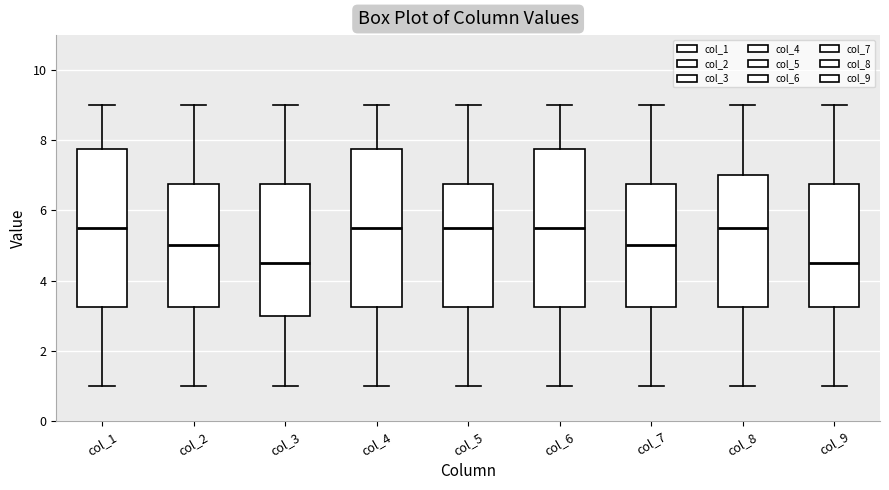

Reading left to right, read every box against the y-axis: the position of its median line, the range the box covers, and the ends of its whiskers. The values are not printed on the chart, so give them approximately, as read against the axis.

col_1: median 5.6, box 3.2 to 7.8, whiskers 1.0 to 9.0
col_2: median 5.0, box 3.2 to 6.8, whiskers 1.0 to 9.0
col_3: median 4.6, box 3.0 to 6.8, whiskers 1.0 to 9.0
col_4: median 5.6, box 3.2 to 7.8, whiskers 1.0 to 9.0
col_5: median 5.6, box 3.2 to 6.8, whiskers 1.0 to 9.0
col_6: median 5.6, box 3.2 to 7.8, whiskers 1.0 to 9.0
col_7: median 5.0, box 3.2 to 6.8, whiskers 1.0 to 9.0
col_8: median 5.6, box 3.2 to 7.0, whiskers 1.0 to 9.0
col_9: median 4.6, box 3.2 to 6.8, whiskers 1.0 to 9.0